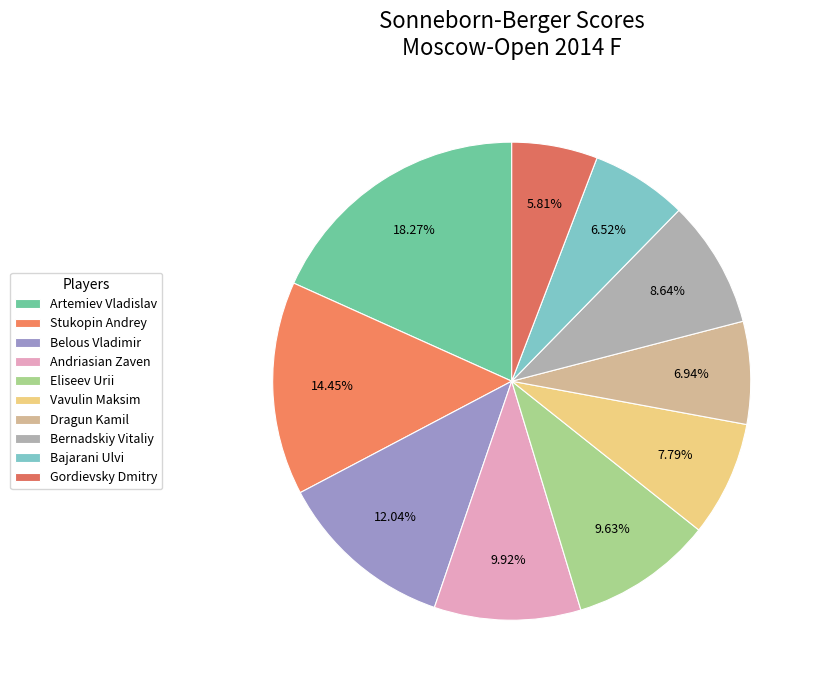

What is the ratio of the value at Eliseev Urii to the value at Artemiev Vladislav?

0.5